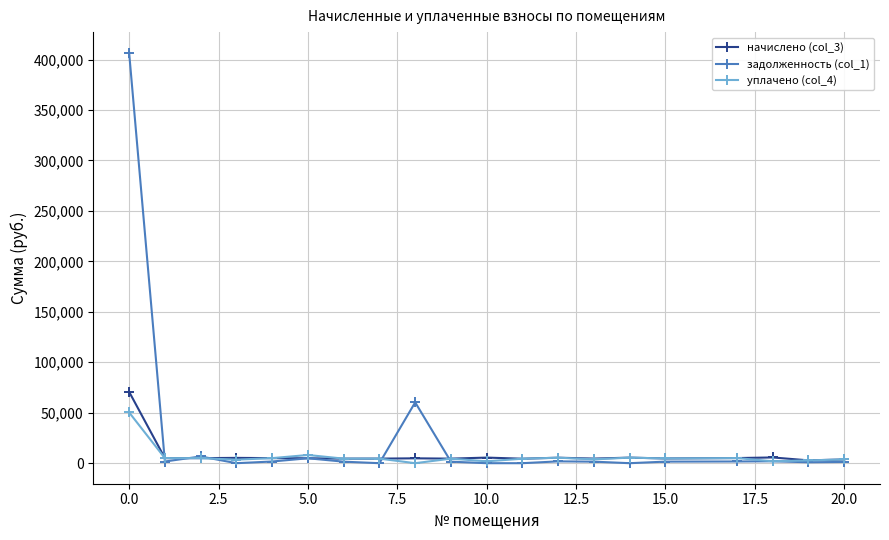

Rank the series by their maximum value, from lowest to highest.

уплачено (col_4), начислено (col_3), задолженность (col_1)